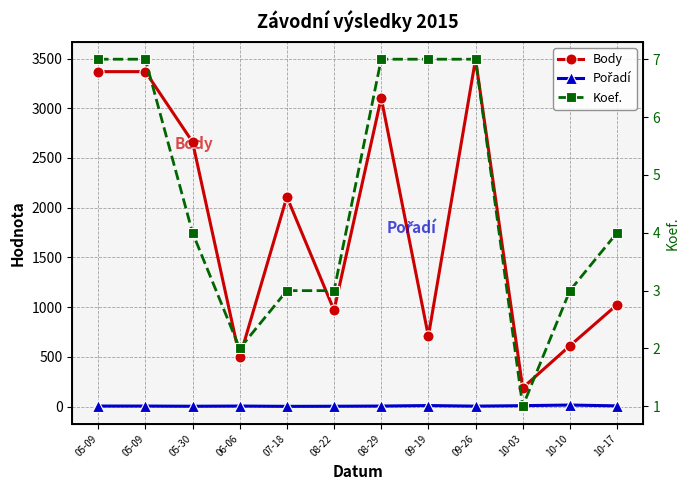

Where does the Pořadí series first go above 5?

09-19